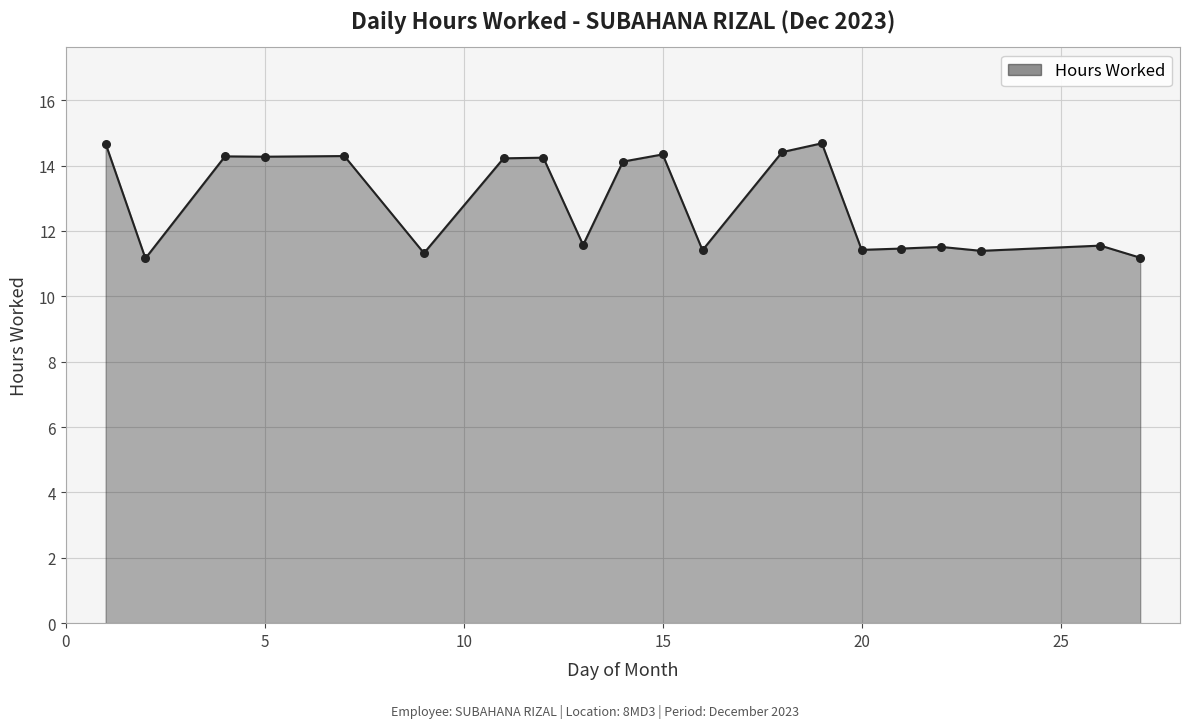

What is the maximum value shown in the chart?

14.7